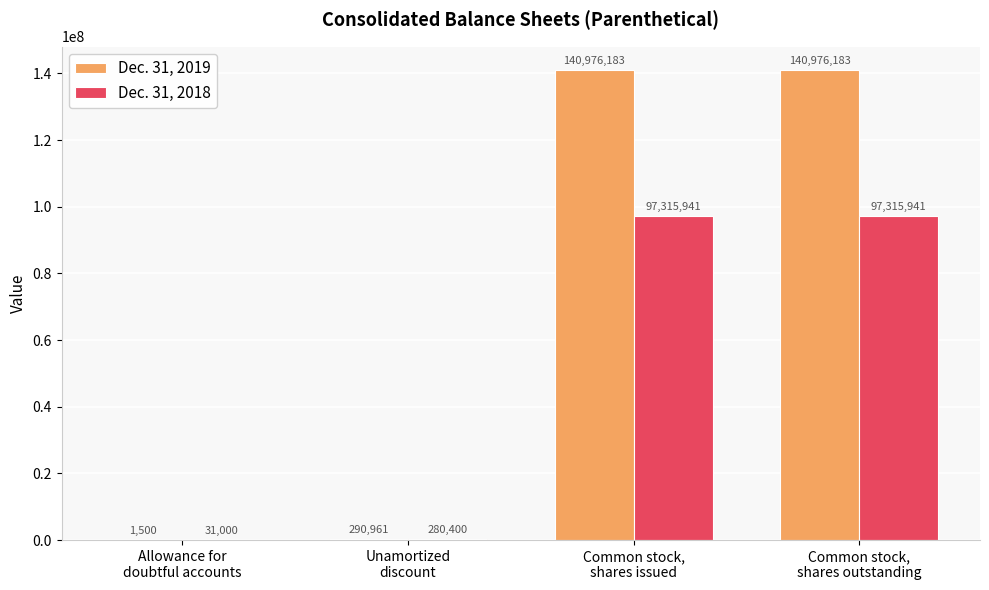

What is the sum of all Dec. 31, 2019 values?

282244827